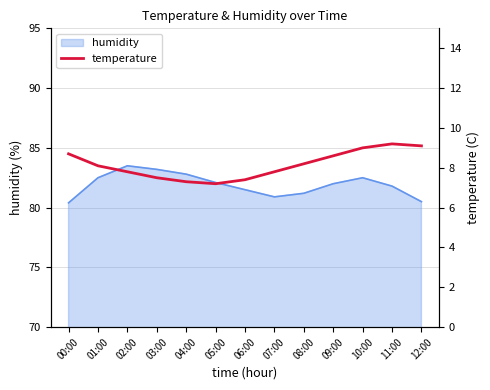

Is it true that humidity equals 45.9 at 00:00?

False